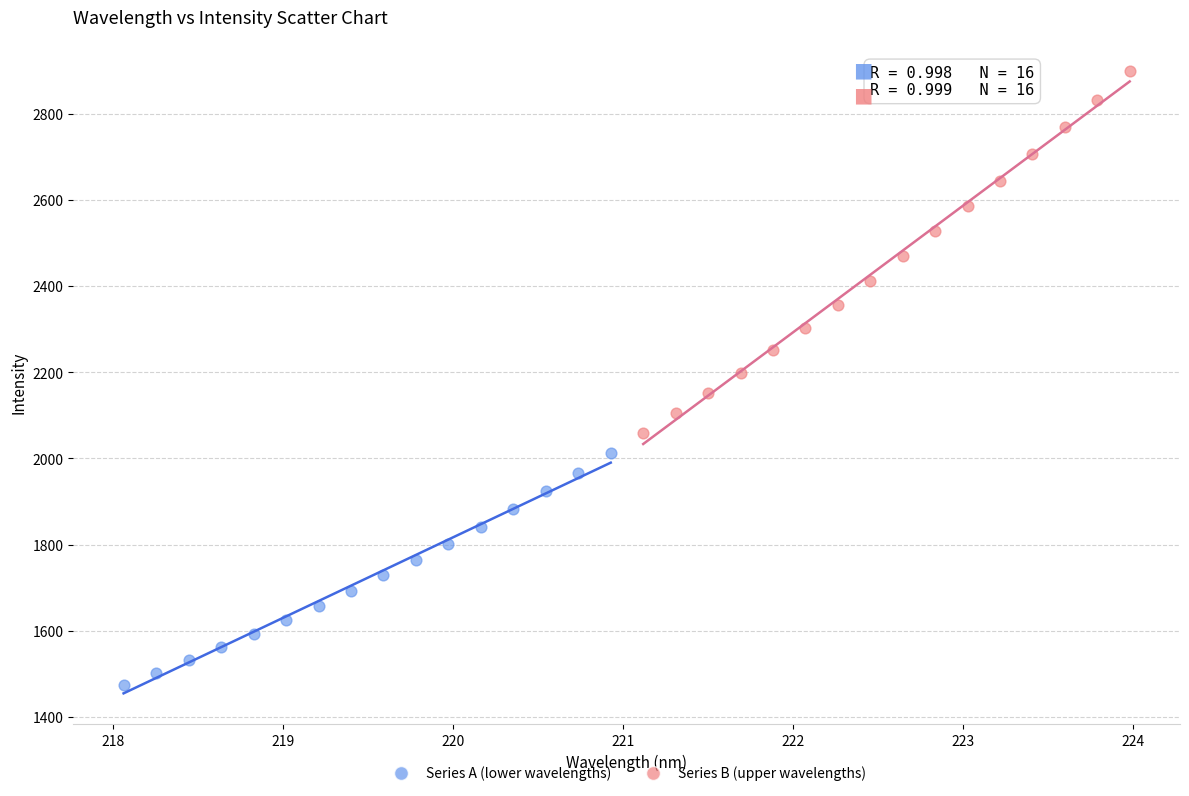

Which series contains the lowest Y value?

Series A (lower wavelengths)